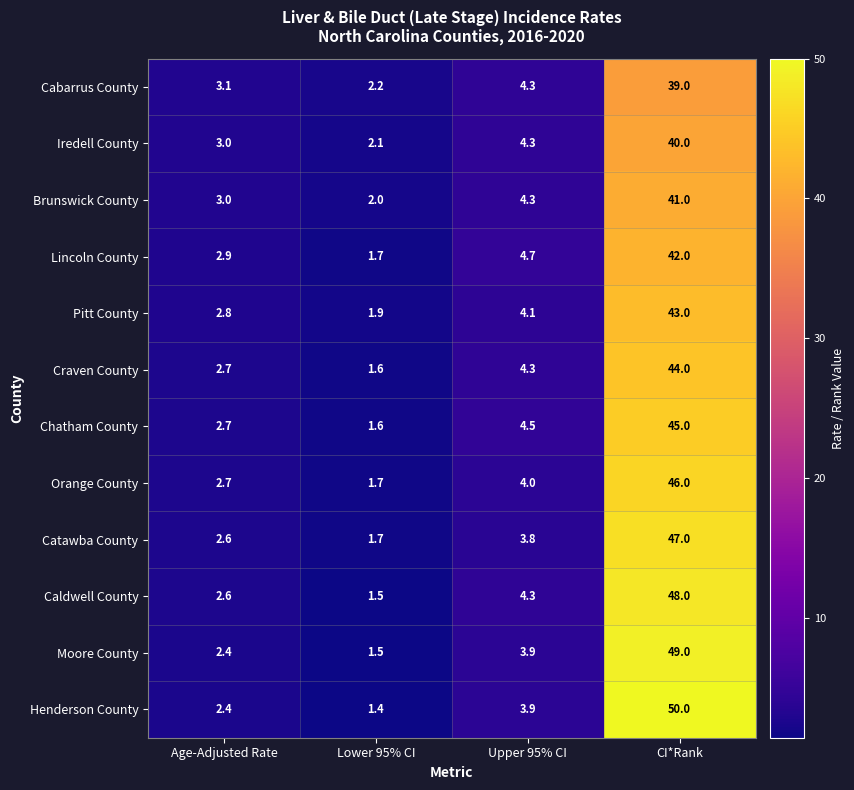

How many distinct data groups are displayed?

12